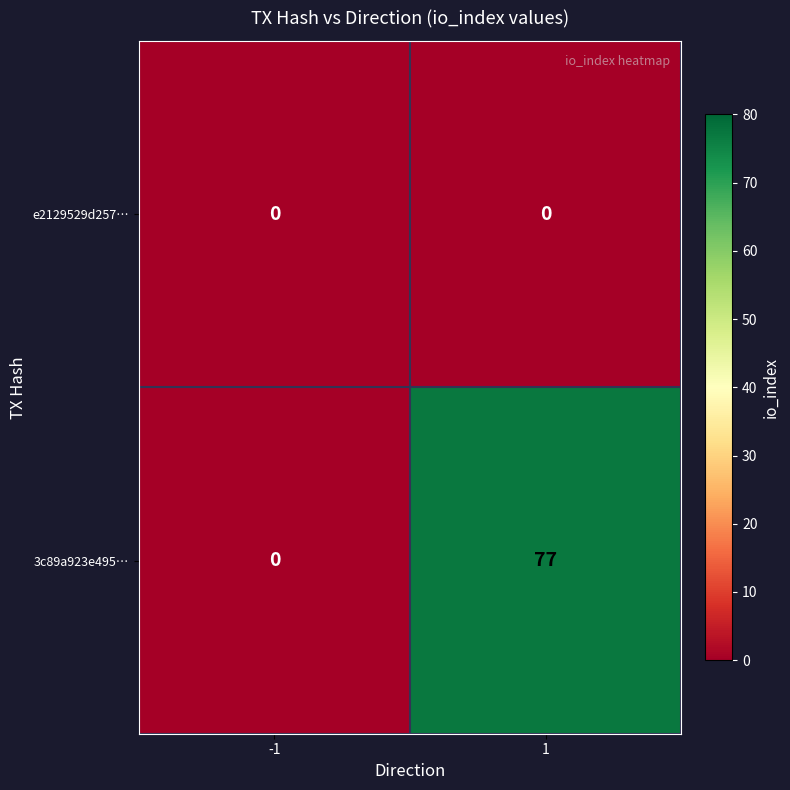

The value of 3c89a923e495… at 1 is 112. True or false?

False